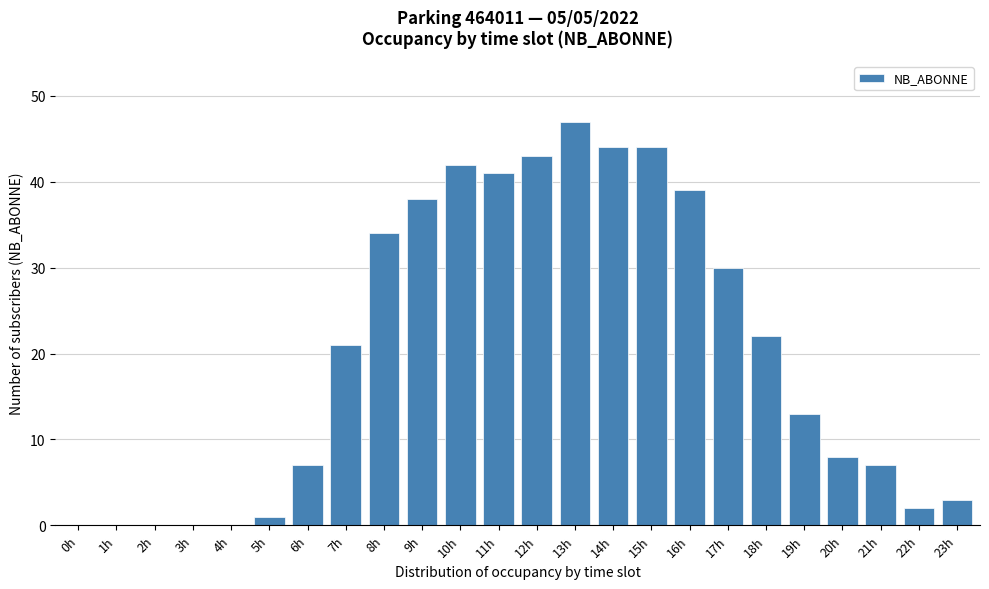

Reading left to right, list all the values displayed in this chart.

0h=0	1h=0	2h=0	3h=0	4h=0	5h=1	6h=7	7h=21	8h=34	9h=38	10h=42	11h=41	12h=43	13h=47	14h=44	15h=44	16h=39	17h=30	18h=22	19h=13	20h=8	21h=7	22h=2	23h=3